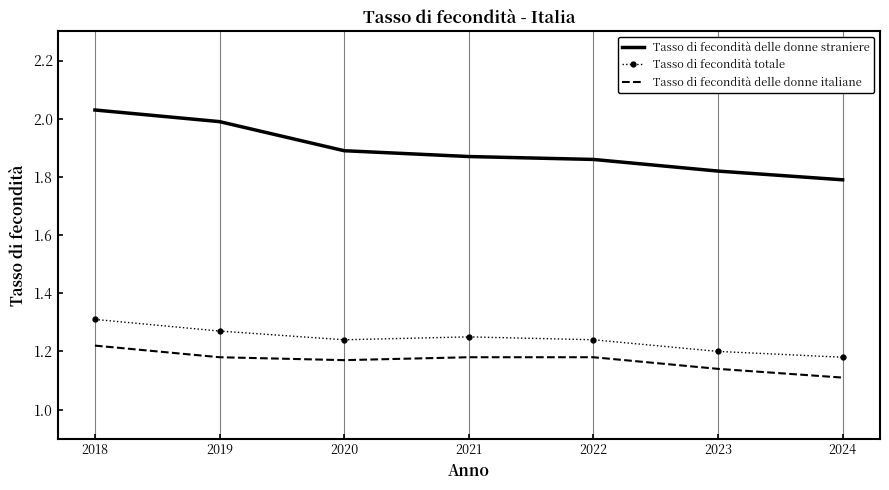

The value of Tasso di fecondità delle donne straniere at 2024 is 1.8. True or false?

True